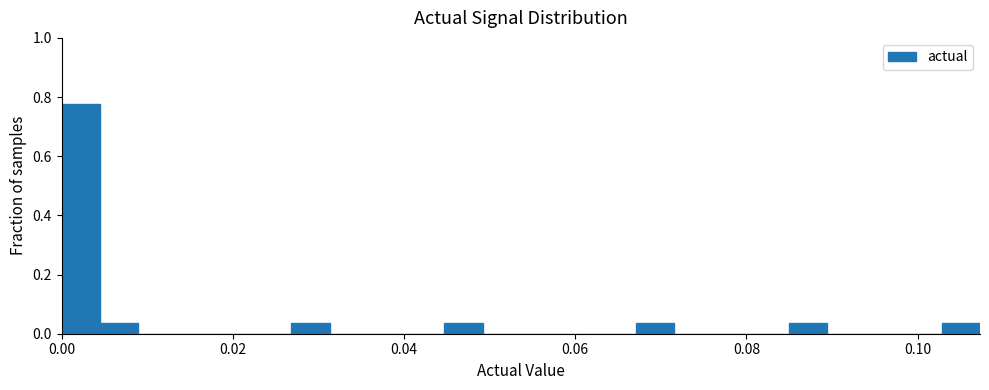

Read against the x-axis, roughly where is the centre of the tallest bar?

0.002